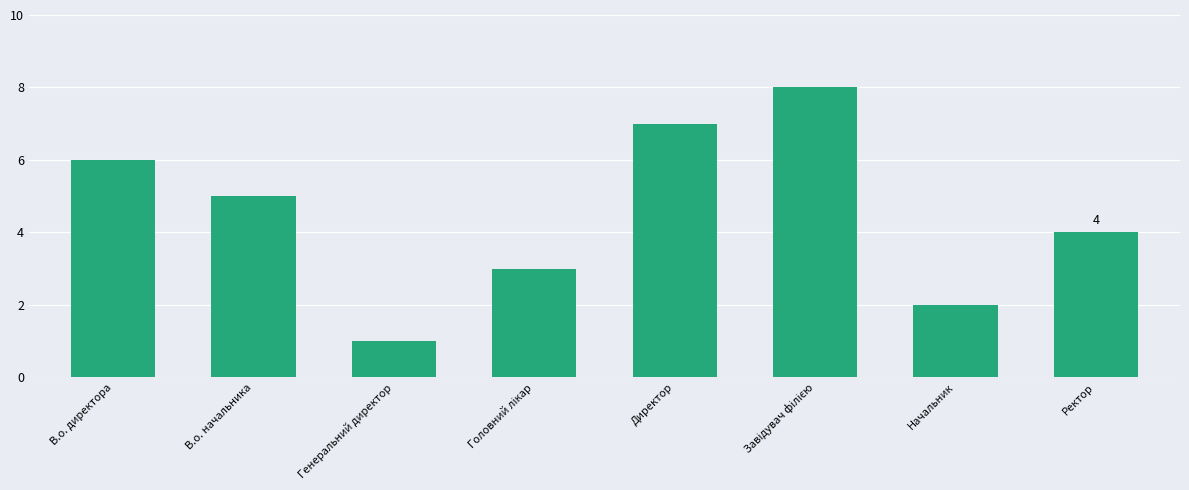

Where is the data nearest to the value 4?

Ректор